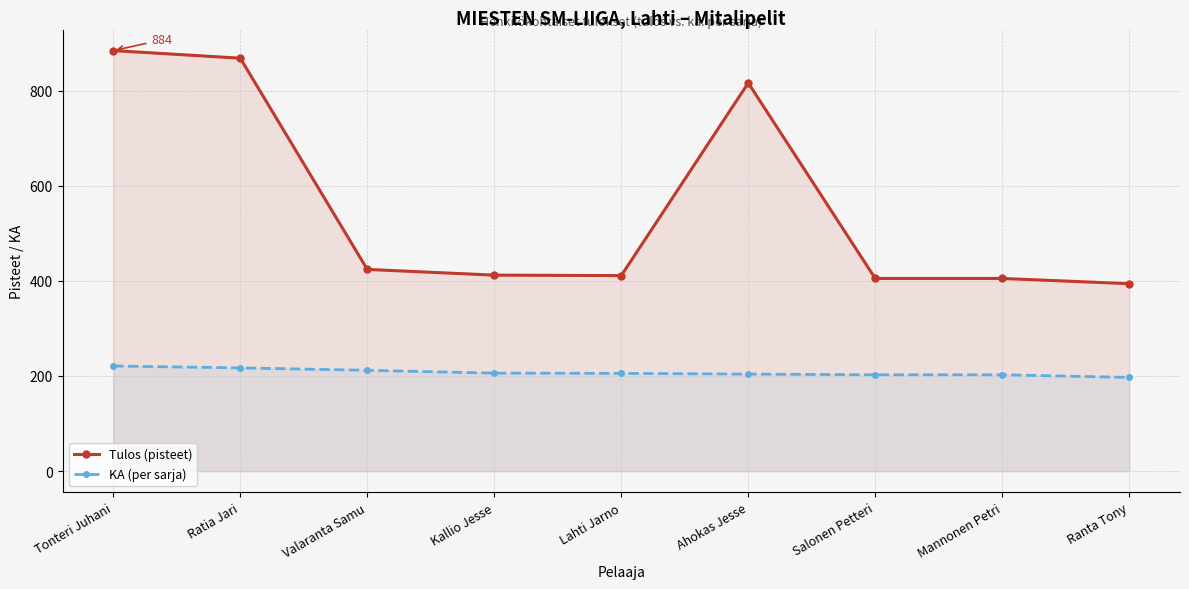

At how many categories does at least one series exceed 872?

1